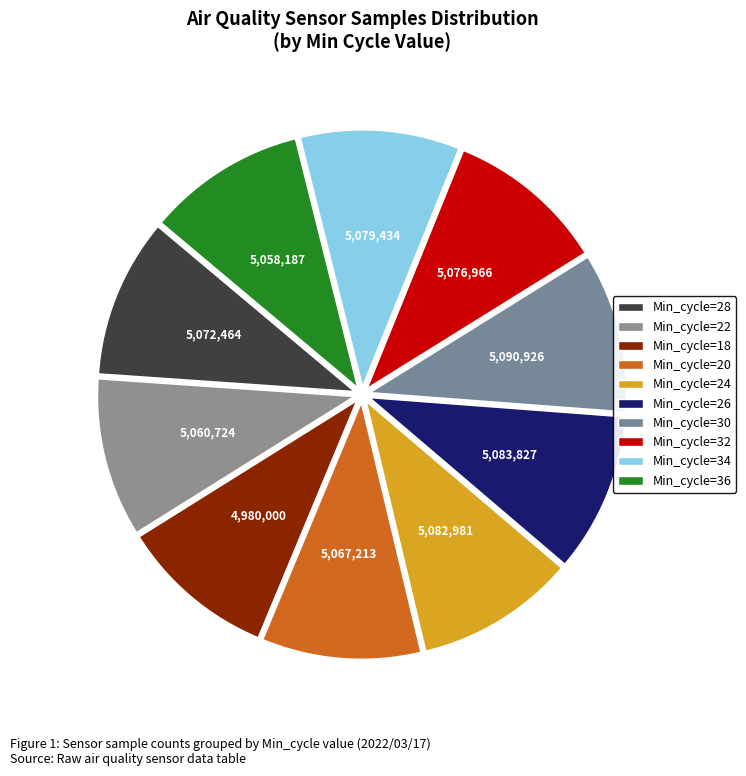

What is the ratio of the value at Min_cycle=24 to the value at Min_cycle=34?

1.0